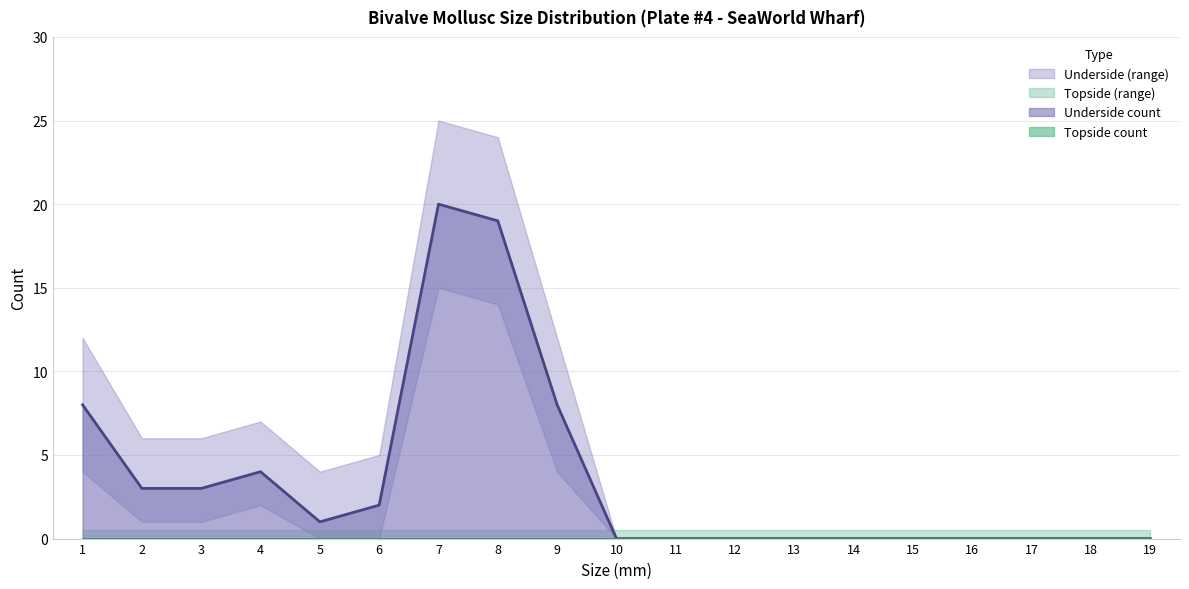

Where is Topside count nearest to the value 0?

1